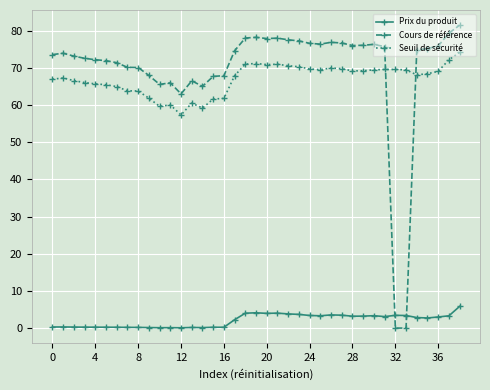

What is the maximum value for Seuil de sécurité?

74.2